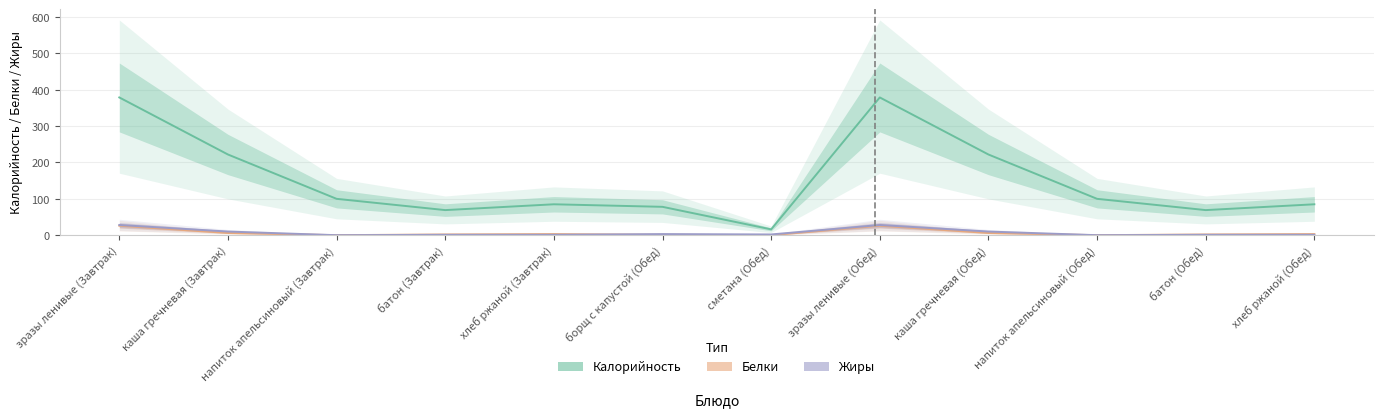

Which series has the widest spread of values?

Калорийность